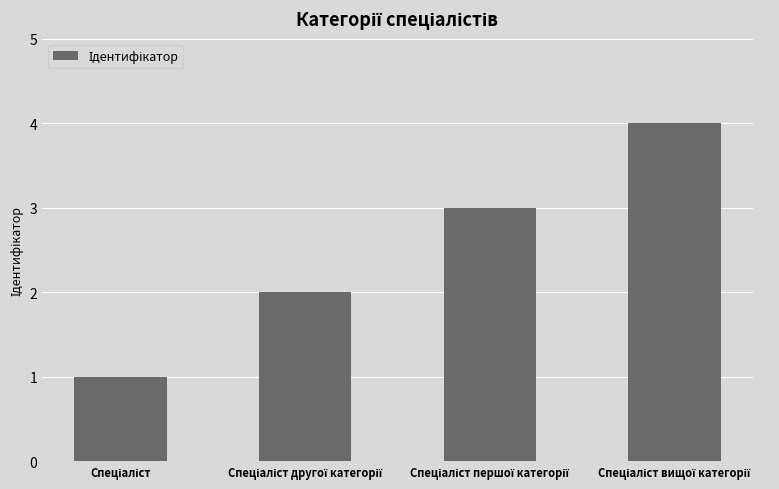

What is the value of the 2nd bar from the left?

2